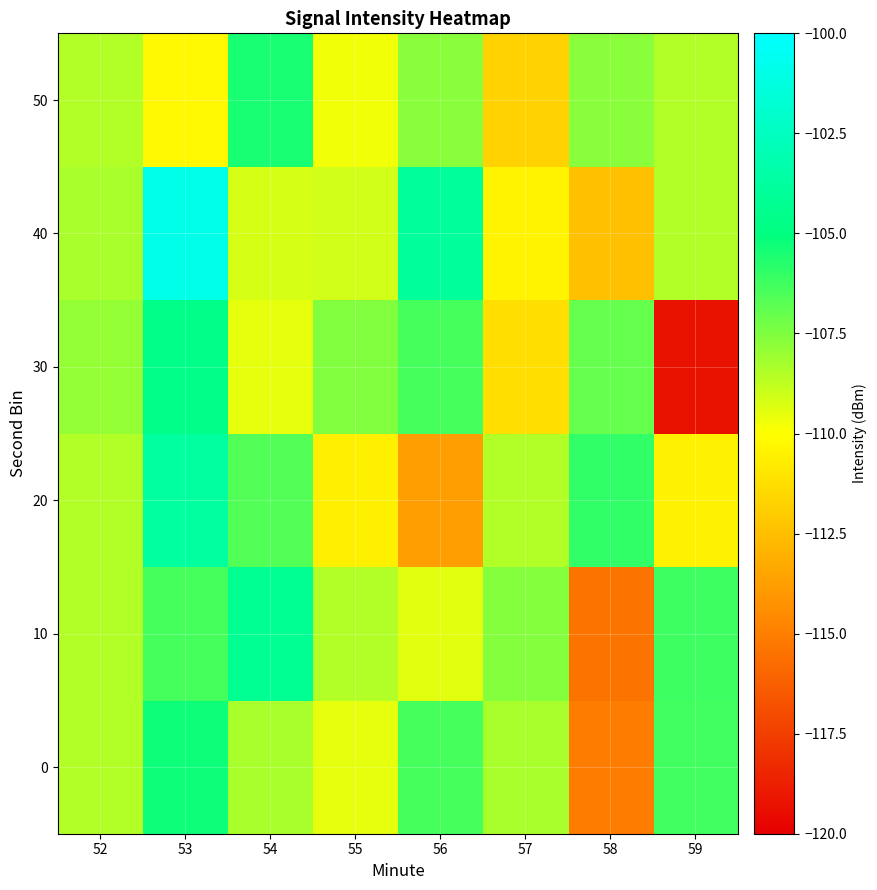

At 59, list the series in order from smallest to largest.

30, 20, 40, 50, 0, 10